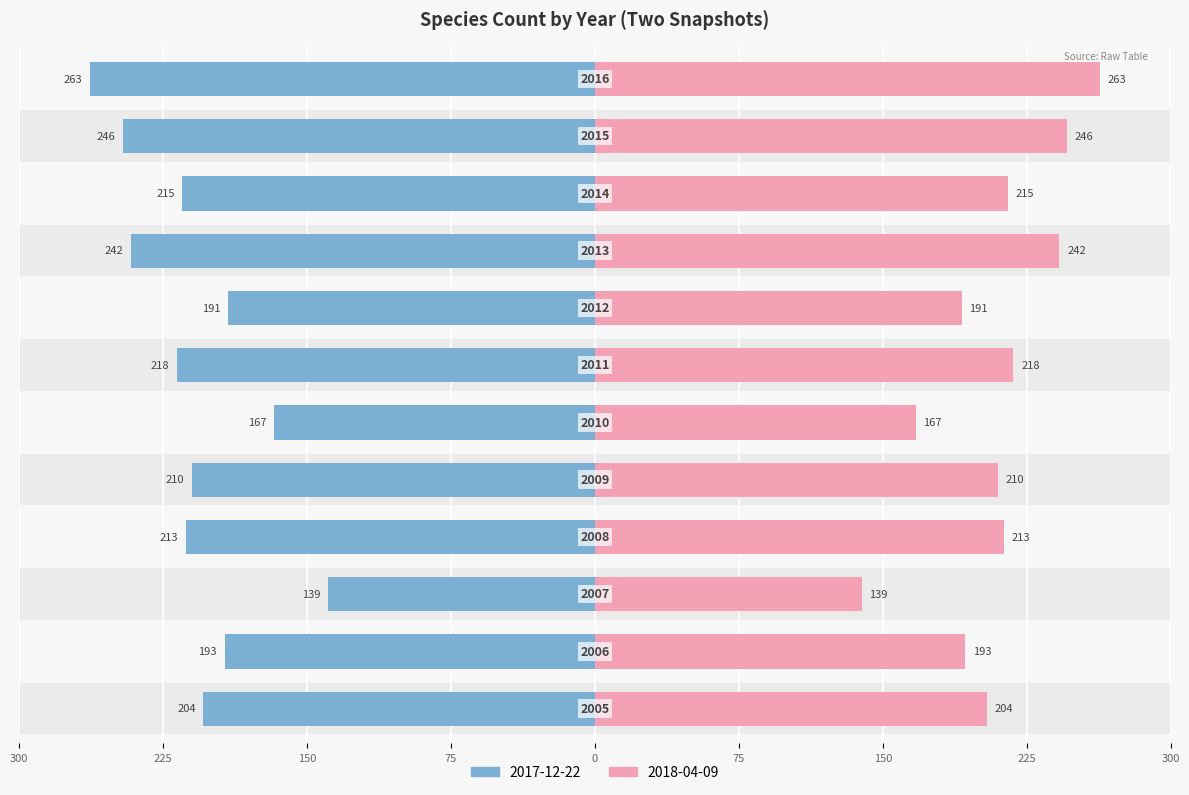

Reading left to right, transcribe all the data shown in this chart.

2017-12-22: 2005=-204	2006=-193	2007=-139	2008=-213	2009=-210	2010=-167	2011=-218	2012=-191	2013=-242	2014=-215	2015=-246	2016=-263
2018-04-09: 2005=204	2006=193	2007=139	2008=213	2009=210	2010=167	2011=218	2012=191	2013=242	2014=215	2015=246	2016=263